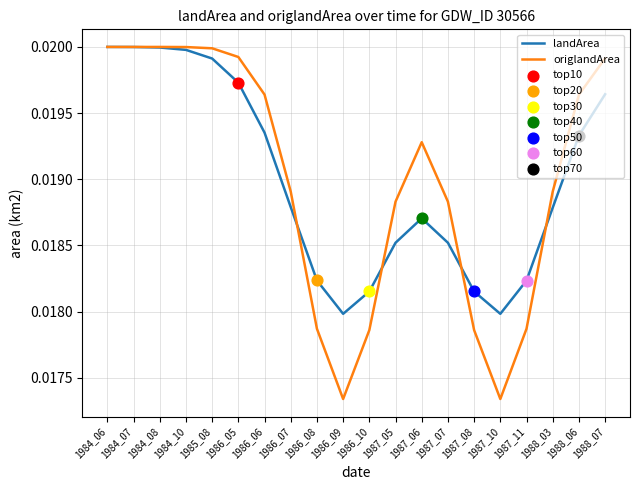

At 1987_11, list the series in order from smallest to largest.

origlandArea, landArea